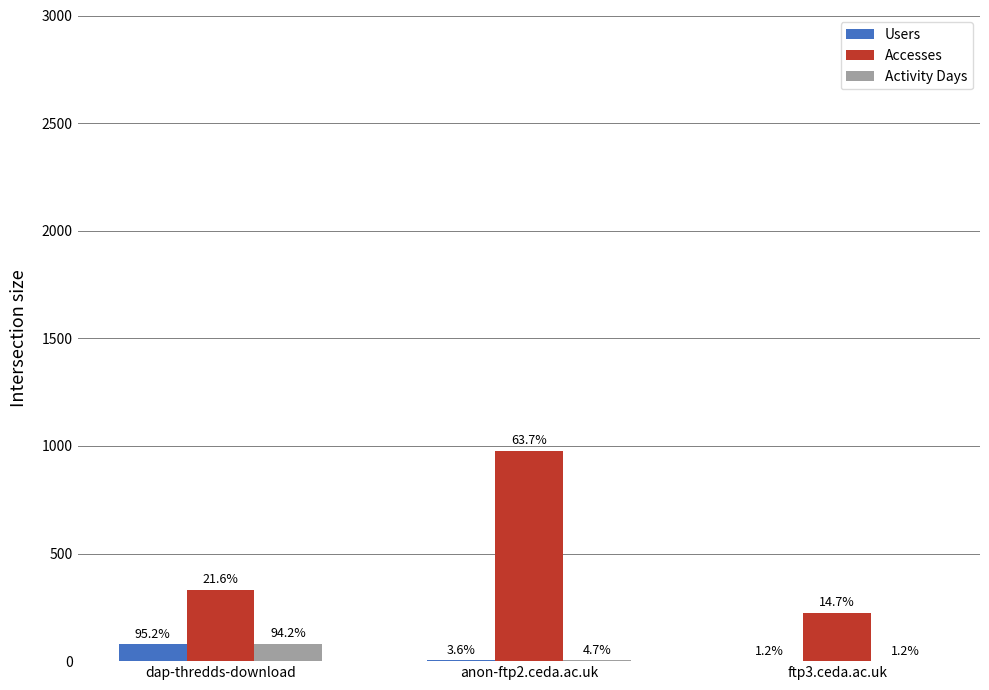

What is the average value of the Activity Days series?

29